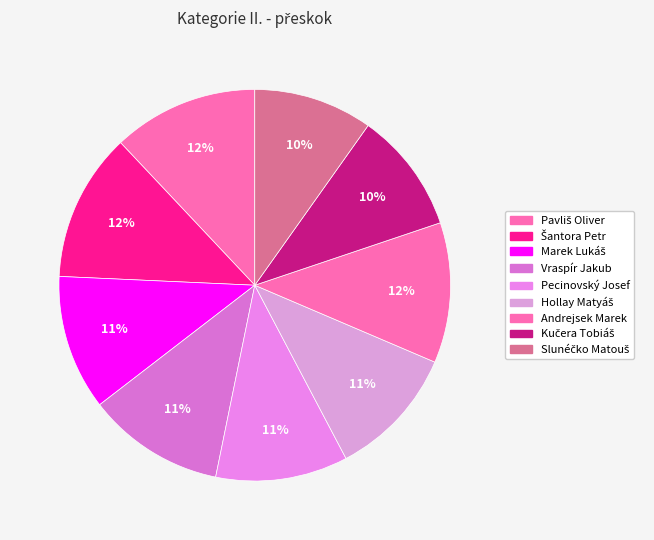

Count the number of slices in the pie.

9